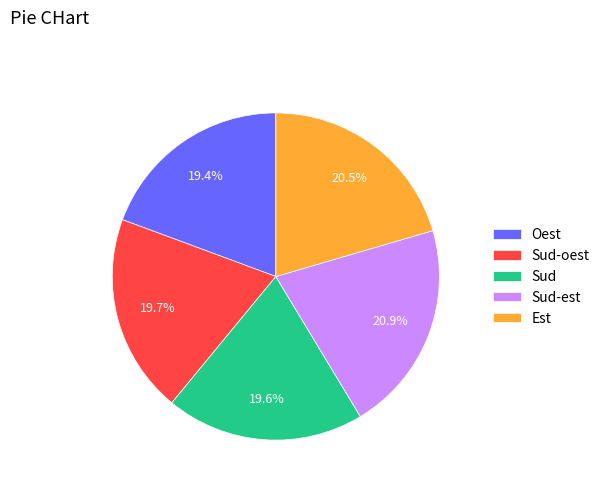

Is the sum of Sud and Oest greater than half?

No